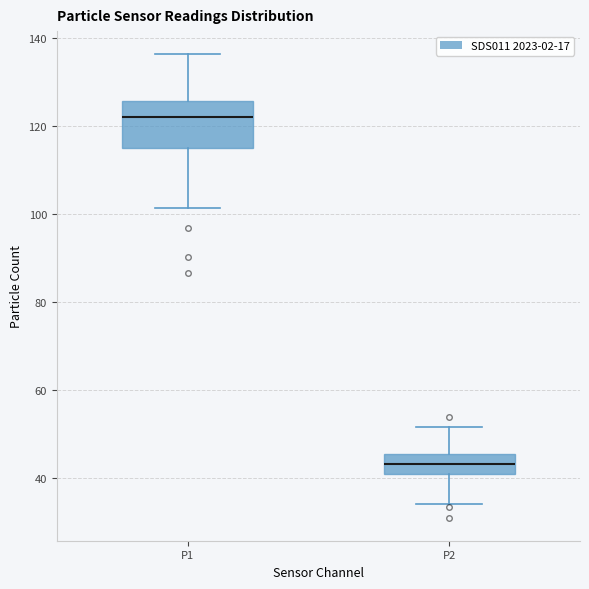

Where does the median line of the box for P1 sit on the y-axis? The values are not printed on the chart, so give them approximately, as read against the axis.

122